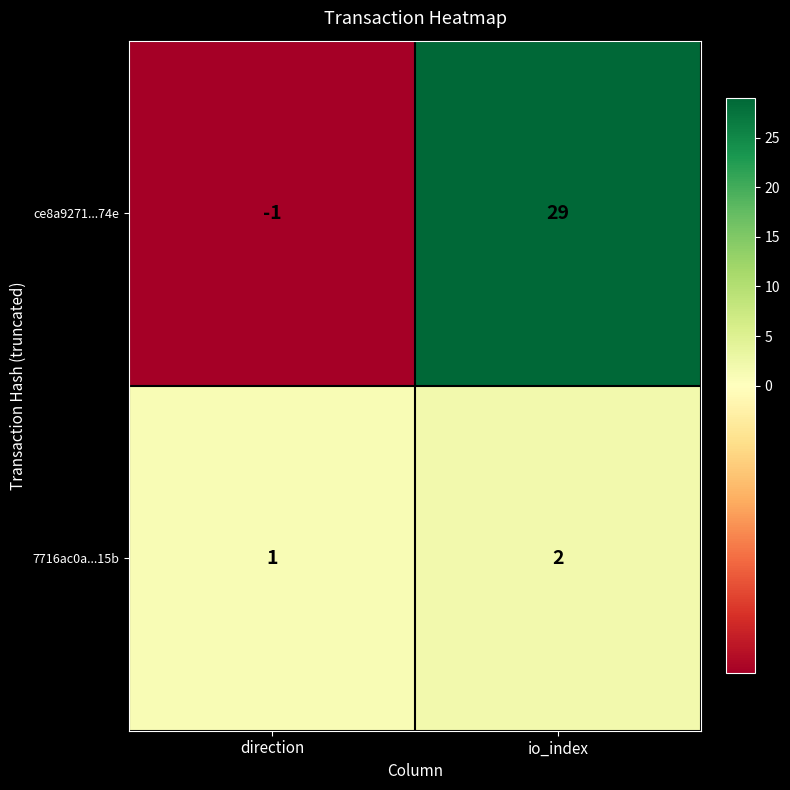

What is the approximate value of ce8a9271...74e at io_index, to the nearest 10?

30